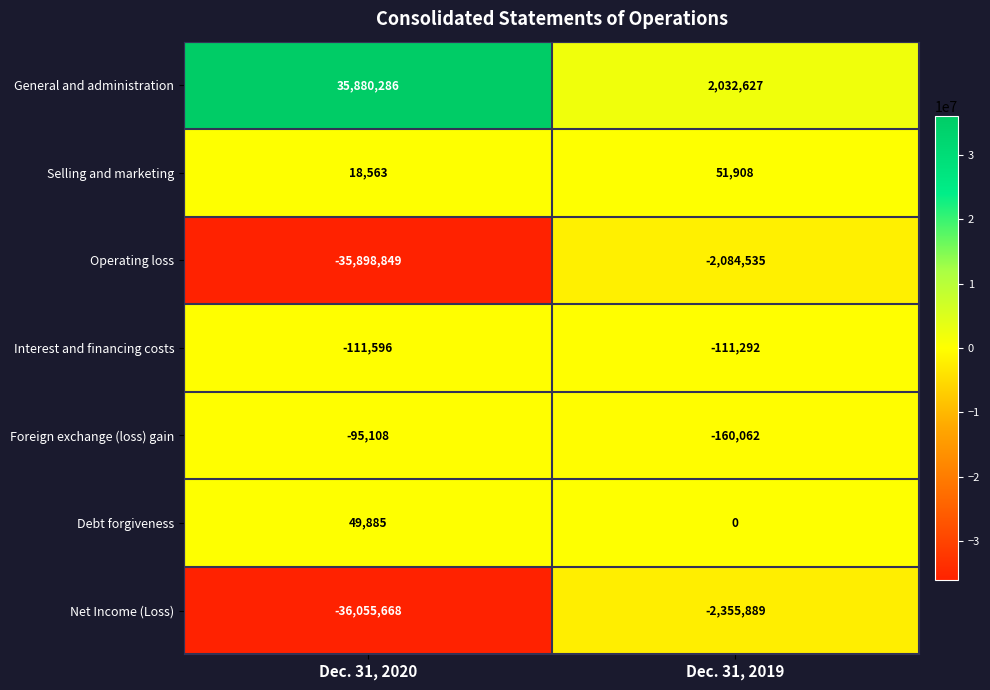

Reading right to left, transcribe all the data shown in this chart.

General and administration: 2032627	35880286
Selling and marketing: 51908	18563
Operating loss: -2084535	-35898849
Interest and financing costs: -111292	-111596
Foreign exchange (loss) gain: -160062	-95108
Debt forgiveness: 0	49885
Net Income (Loss): -2355889	-36055668